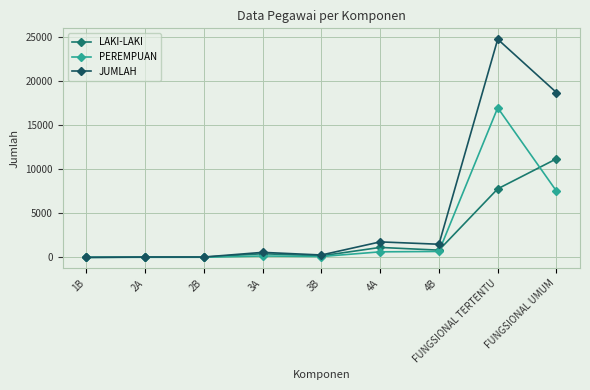

What is the highest value of the PEREMPUAN series?

16945